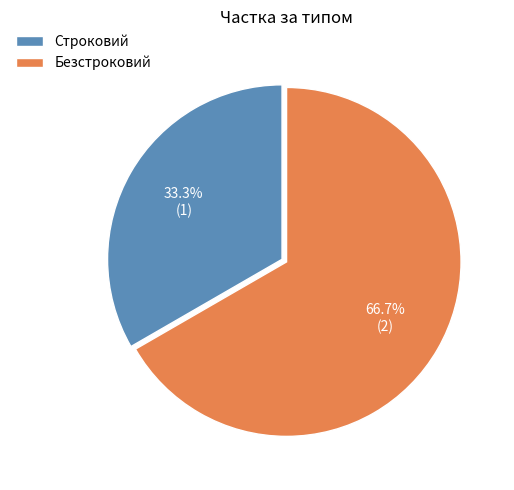

What percentage is the Безстроковий slice, to the nearest percent?

67%